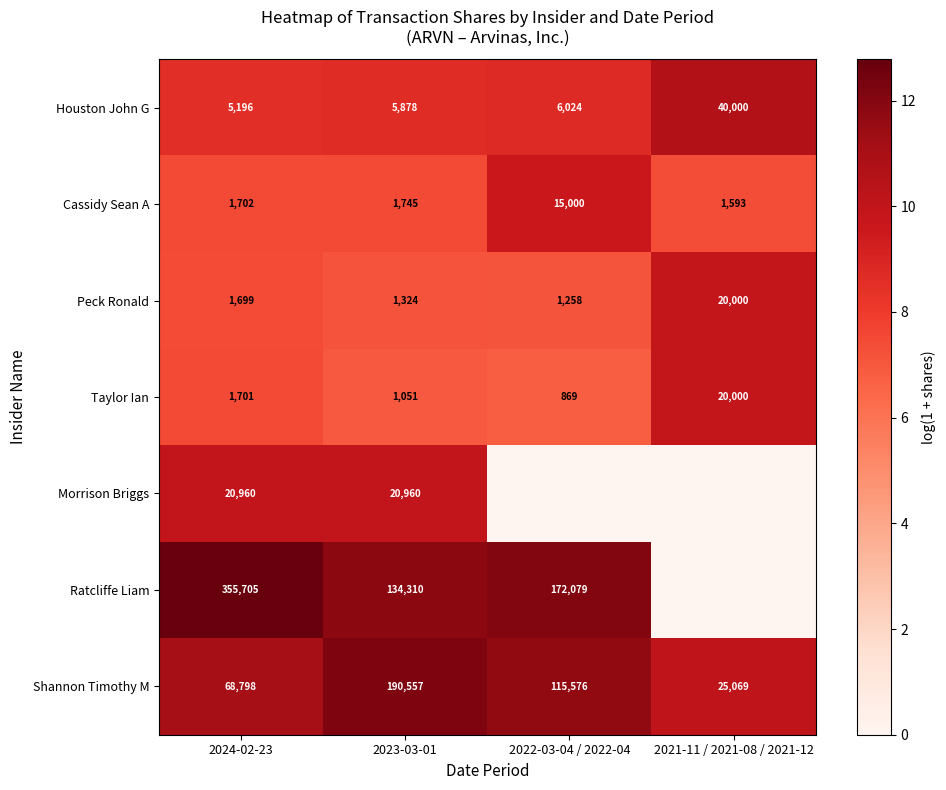

At which label does Houston John G reach its peak?

2021-11 / 2021-08 / 2021-12